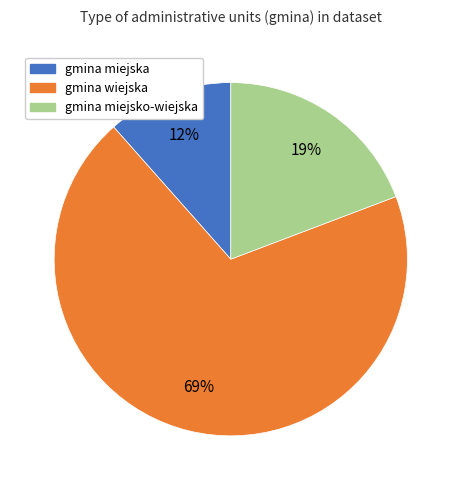

Which has a higher value, gmina miejsko-wiejska or gmina miejska?

gmina miejsko-wiejska